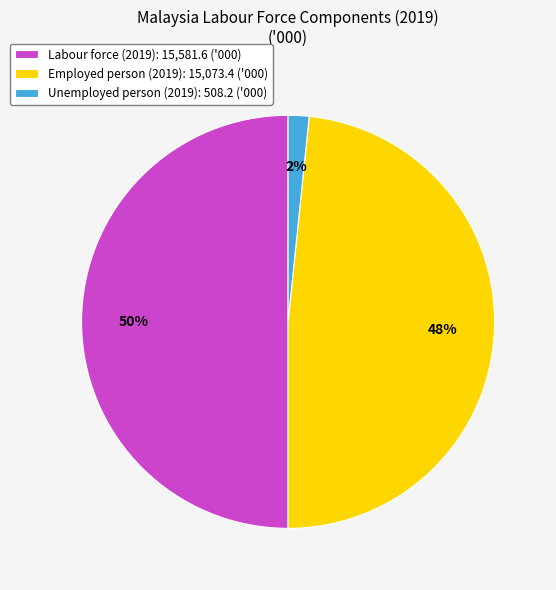

Does Employed person (2019): 15,073.4 ('000) account for over 50% of the chart?

No